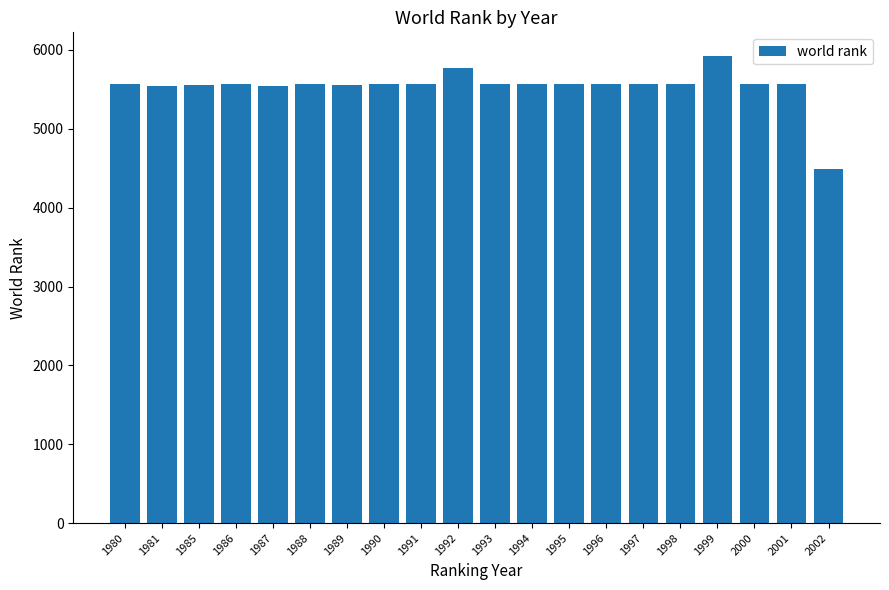

What is the approximate value at 1997, to the nearest 100?

5600